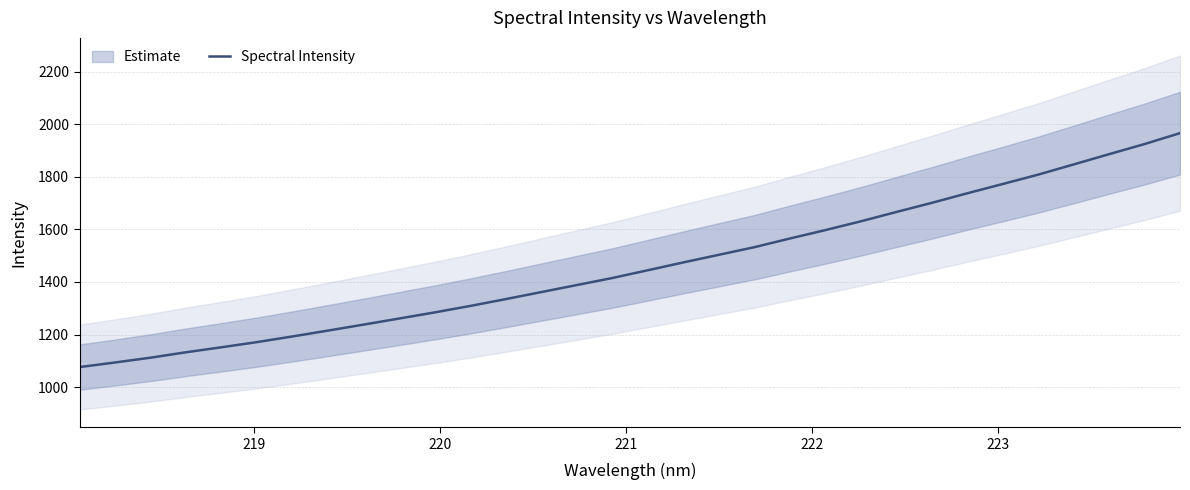

What is the highest value of the Spectral Intensity series?

1965.7